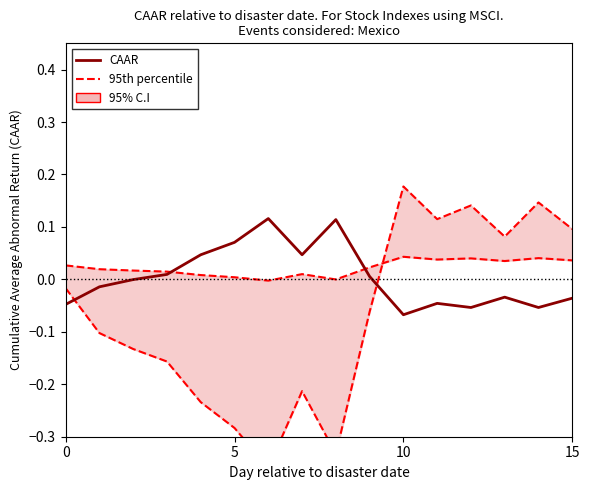

What is the label of the 3rd point from the right?

13